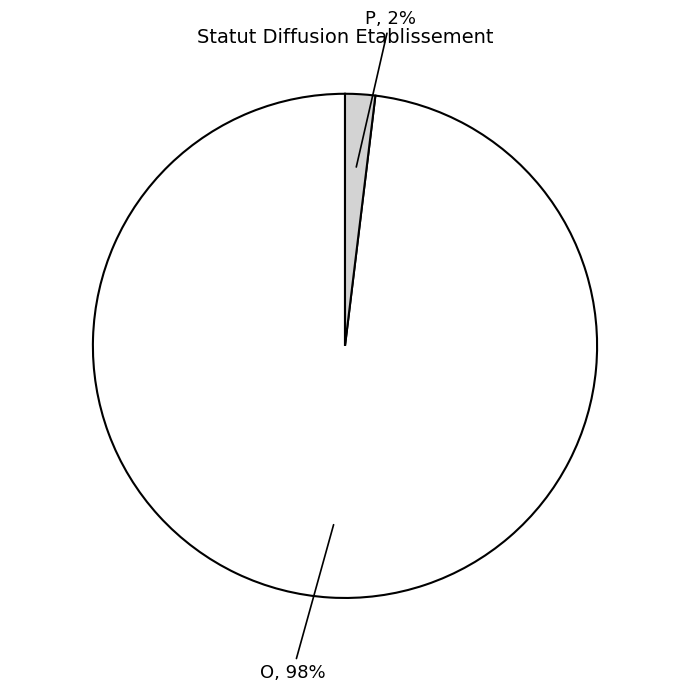

To the nearest percent, what is the average slice percentage?

50%